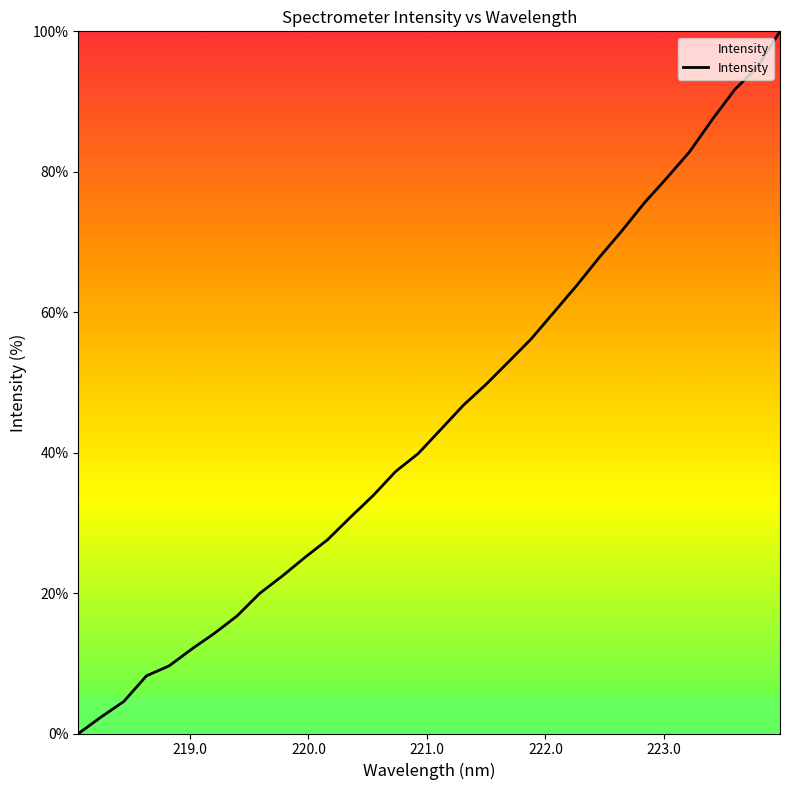

What is the maximum value shown in the chart?

100.0